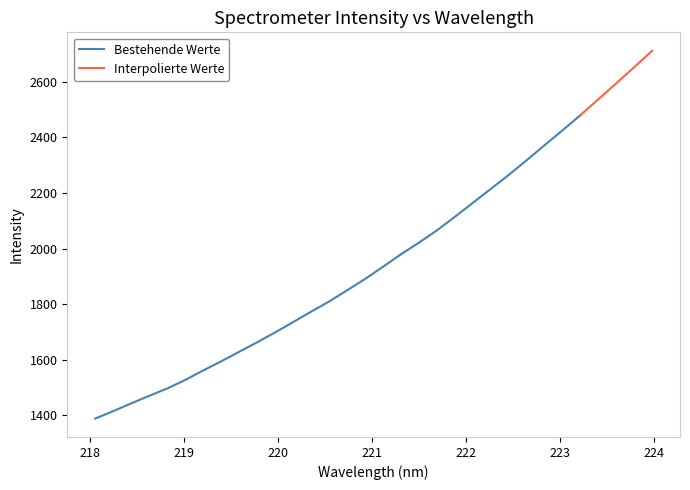

What is the difference between the maximum and minimum values?

1323.7